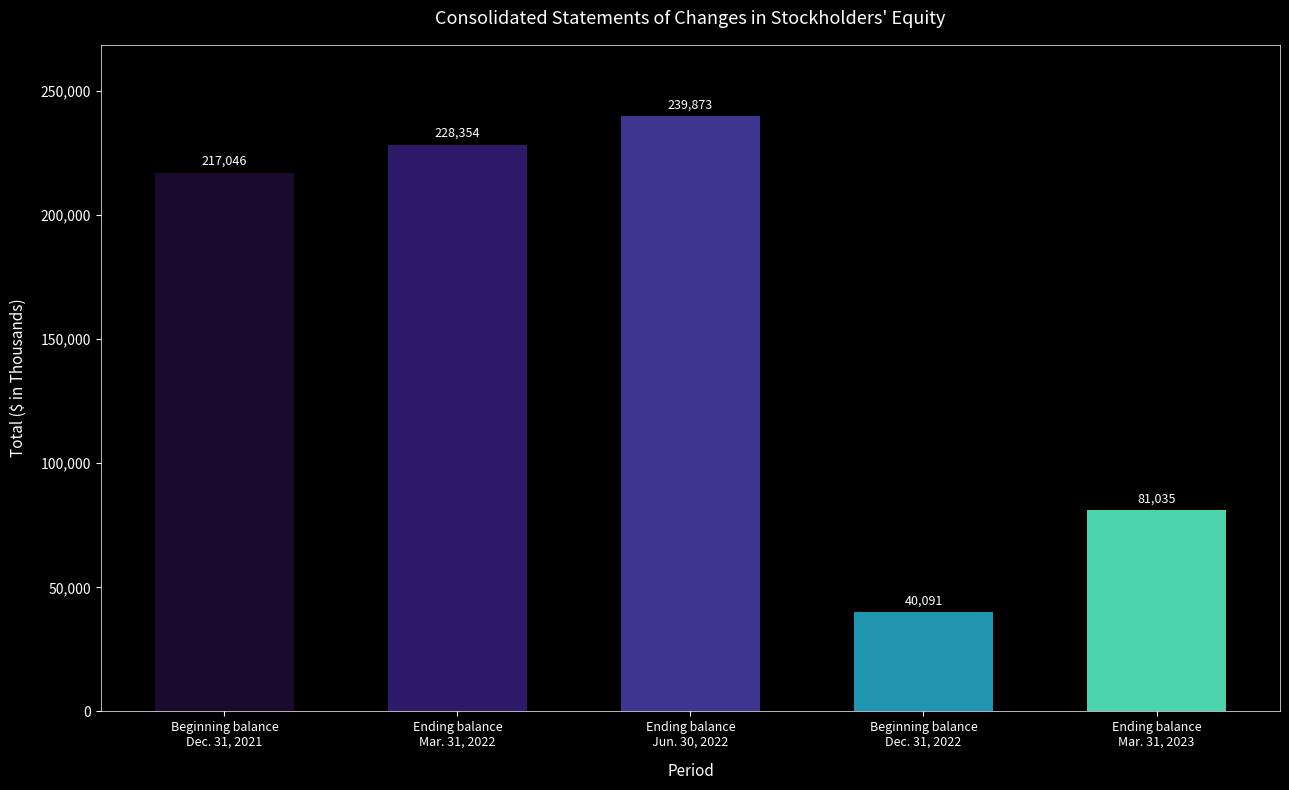

How many bars are there in total?

5